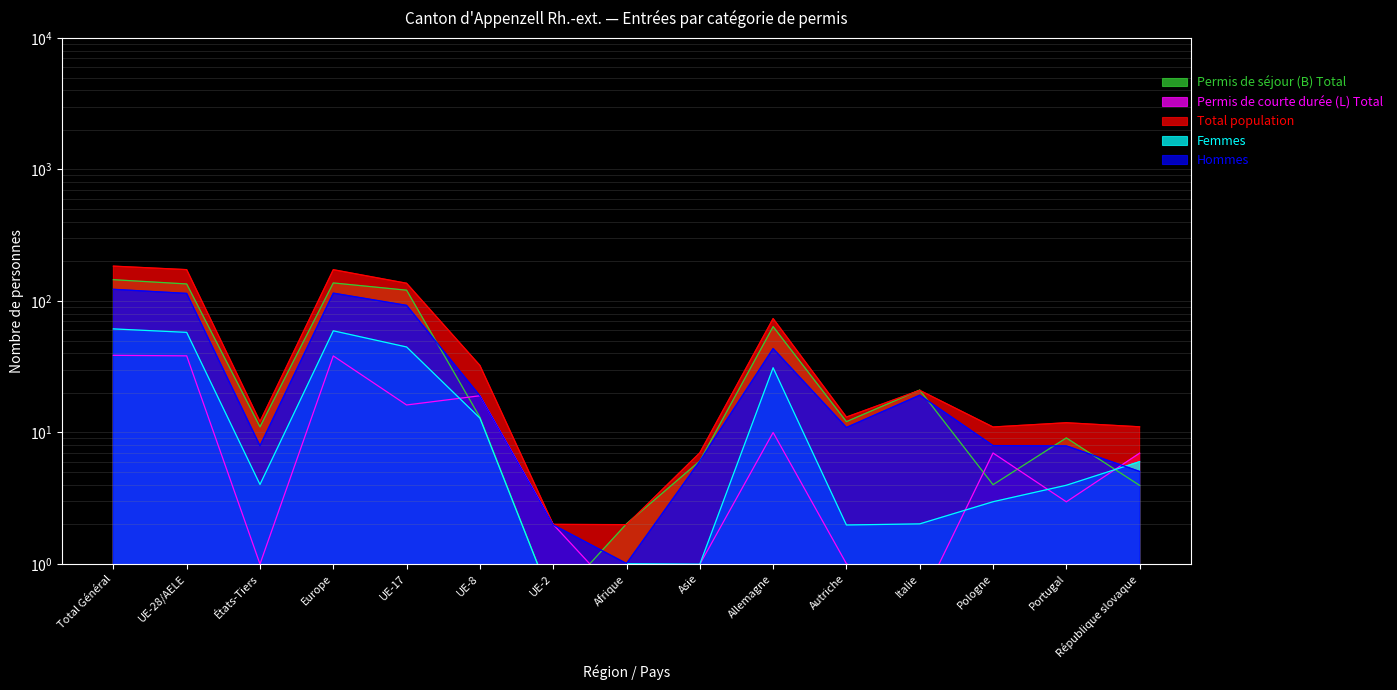

At which category is the sum across all series the highest?

Total Général